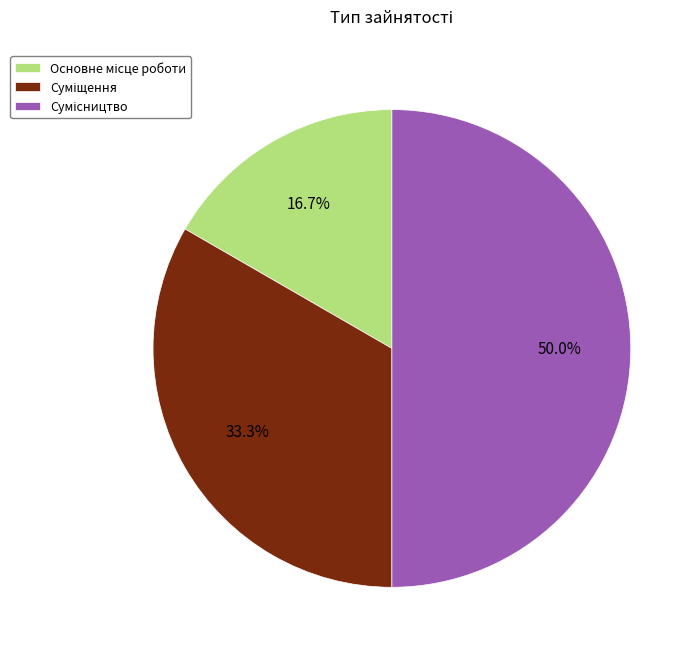

To the nearest percent, what percentage of the pie is Основне місце роботи?

17%